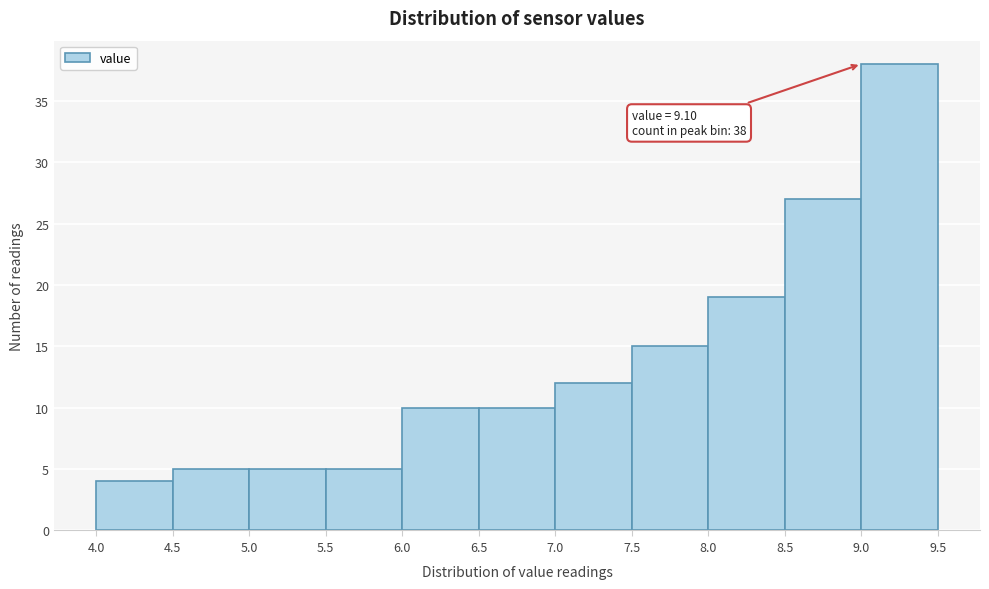

Which range on the x-axis has the tallest bar?

9.0 to 9.5